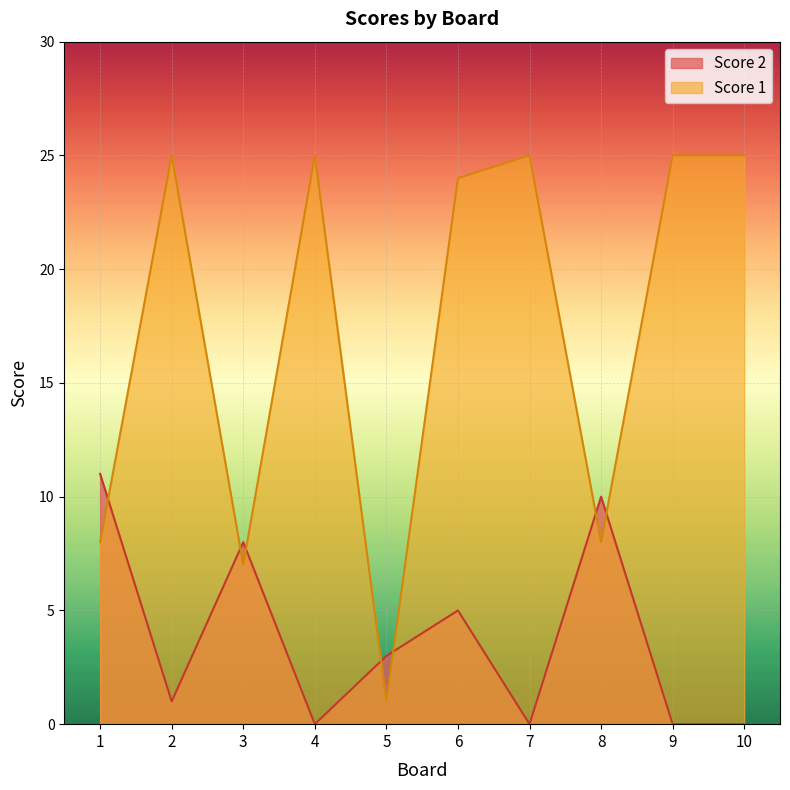

How many categories are shown in the chart?

10